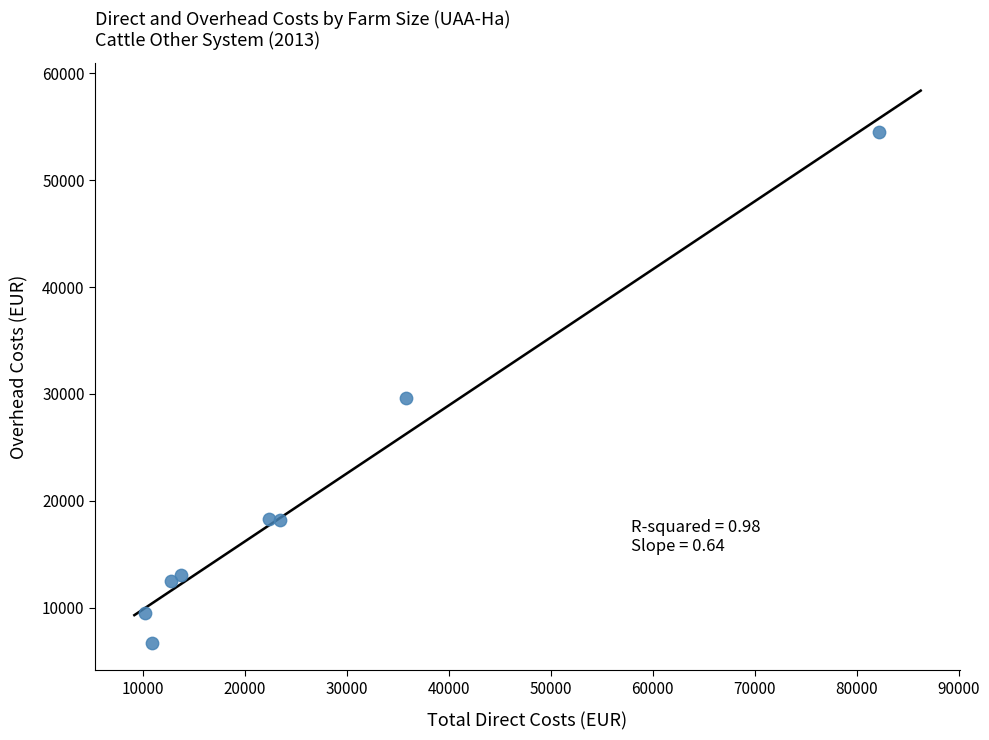

What is the range of X values (max minus min)?

72010